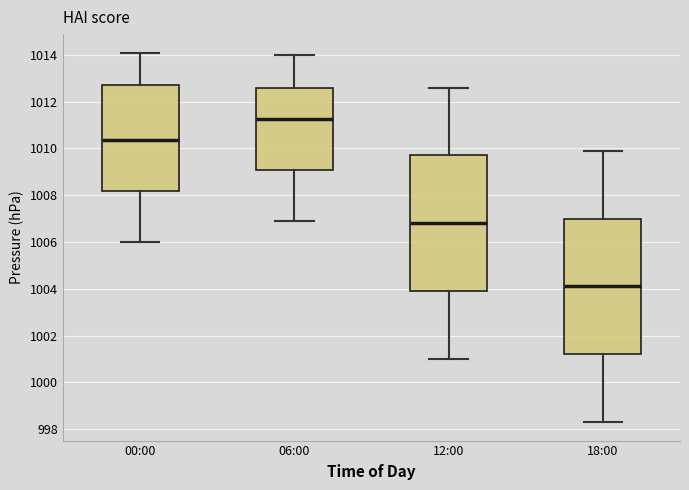

Reading left to right, transcribe this box plot: for each box, give where its median line is, the range the box spans, and where its two whiskers end, as read against the y-axis. The values are not printed on the chart, so give them approximately, as read against the axis.

00:00: median 1010.4, box 1008.2 to 1012.8, whiskers 1006.0 to 1014.2
06:00: median 1011.2, box 1009.0 to 1012.6, whiskers 1007.0 to 1014.0
12:00: median 1006.8, box 1004.0 to 1009.8, whiskers 1001.0 to 1012.6
18:00: median 1004.2, box 1001.2 to 1007.0, whiskers 998.4 to 1010.0